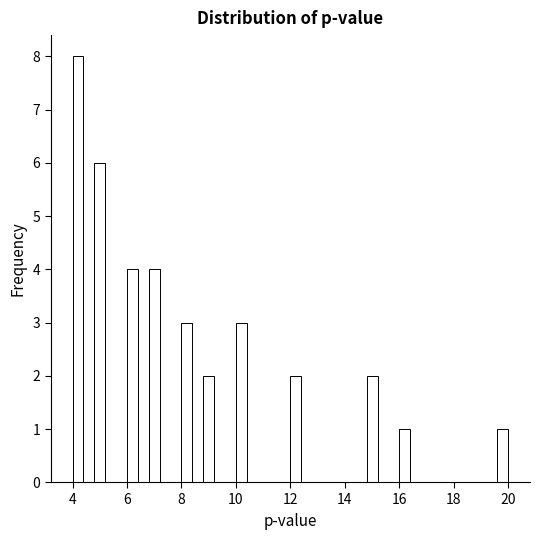

Read against the x-axis, roughly where is the centre of the tallest bar?

4.2